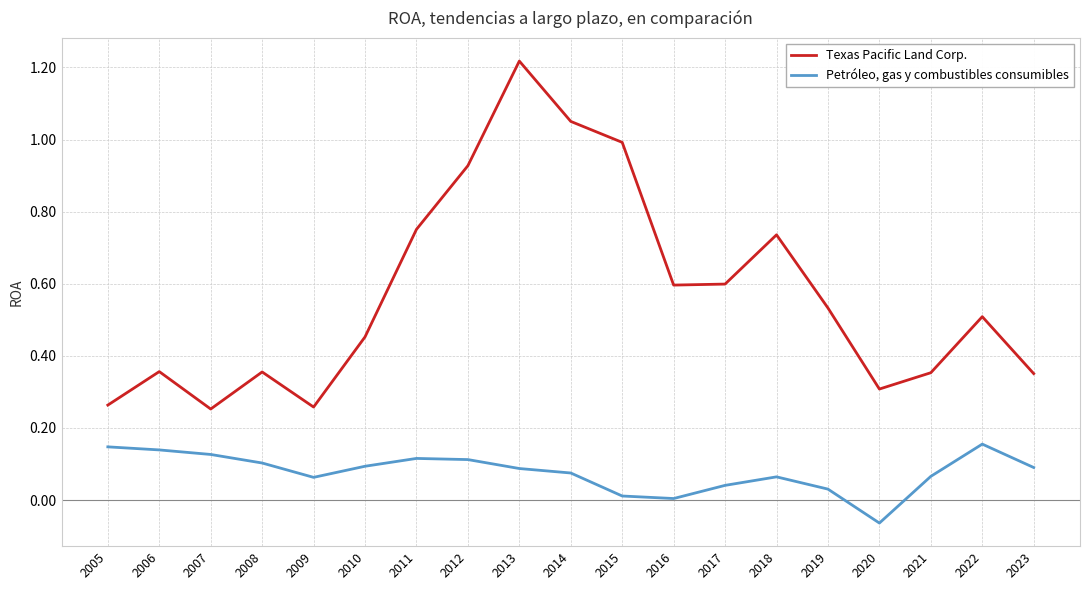

In Texas Pacific Land Corp., how many points are higher than both neighbors (excluding endpoints)?

5